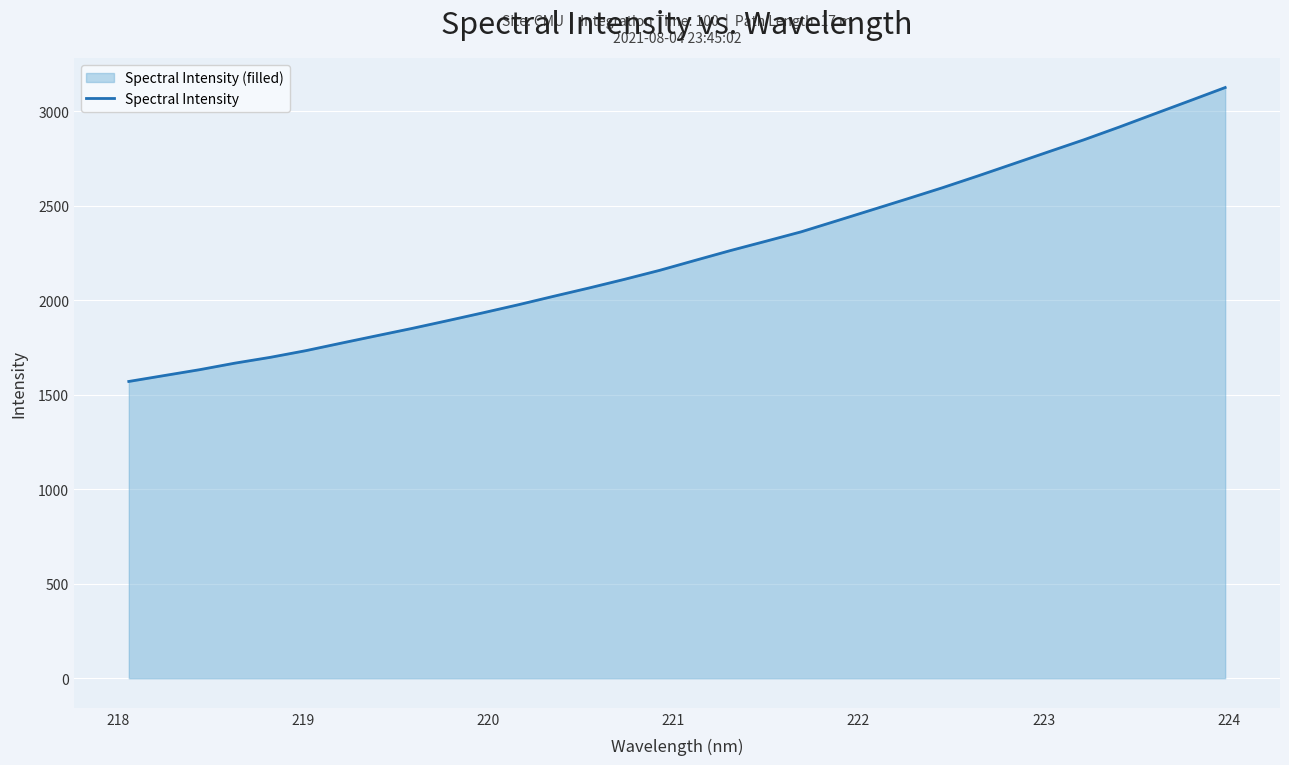

Reading right to left, extract all data points from this chart.

3126.8	3056.9	2987.5	2917.6	2850.2	2786.7	2722.7	2658.8	2596.6	2537.5	2479.1	2420.9	2363.0	2313.1	2263.9	2211.8	2159.3	2111.4	2065.7	2021.7	1976.9	1934.2	1892.6	1851.8	1812.9	1773.8	1734.1	1698.9	1668.1	1633.4	1602.3	1571.1